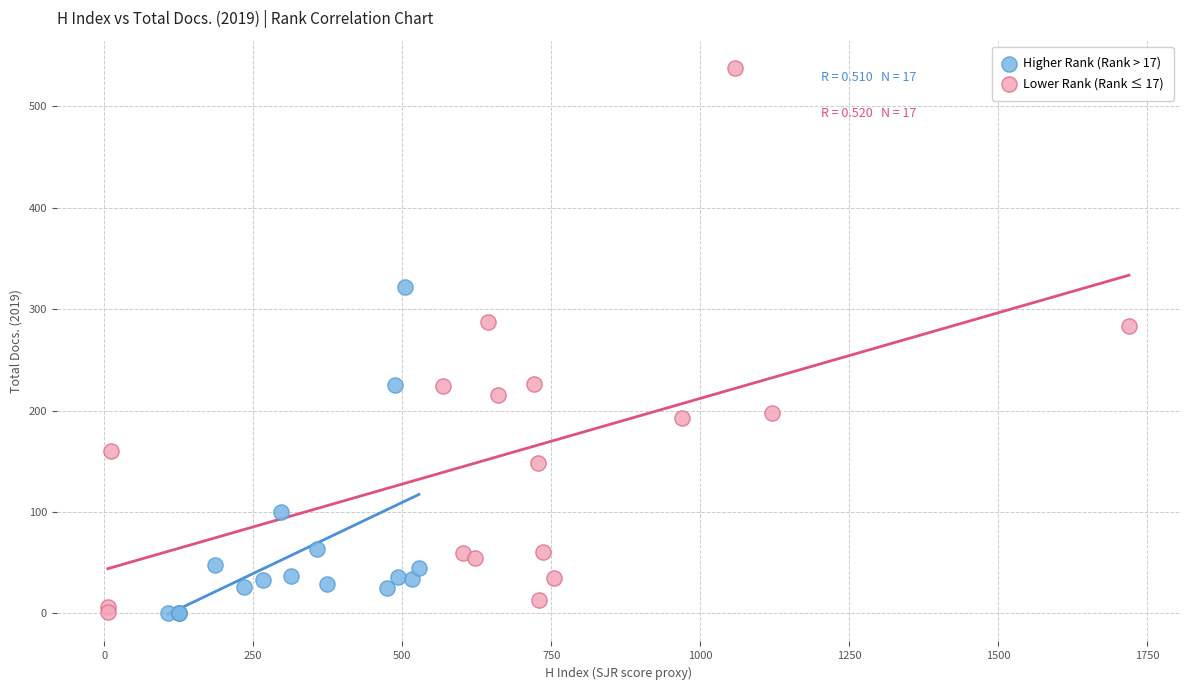

Which series contains the highest Y value?

Lower Rank (Rank ≤ 17)